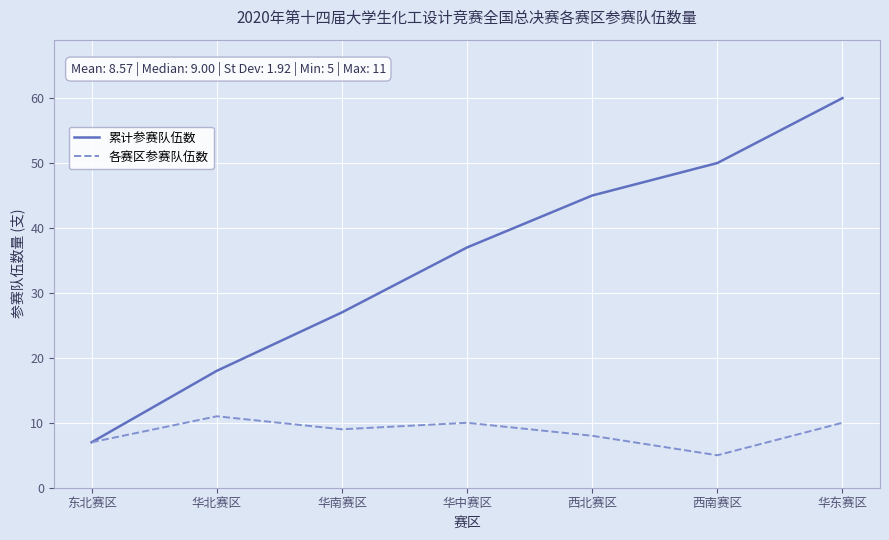

Which series changed the most between 西南赛区 and 华东赛区?

累计参赛队伍数